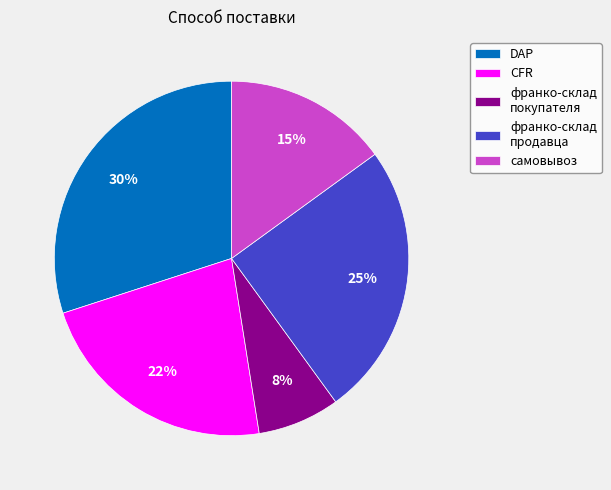

How many slices are in this pie chart?

5